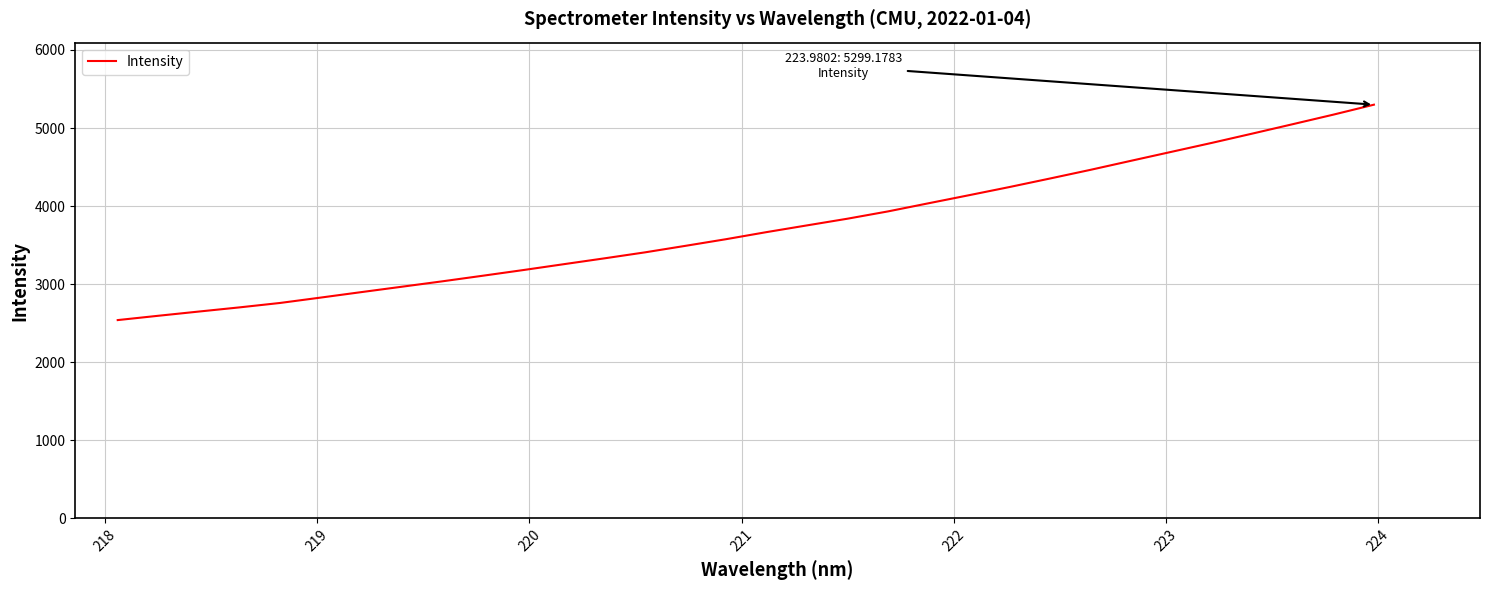

What is the maximum value shown in the chart?

5299.2